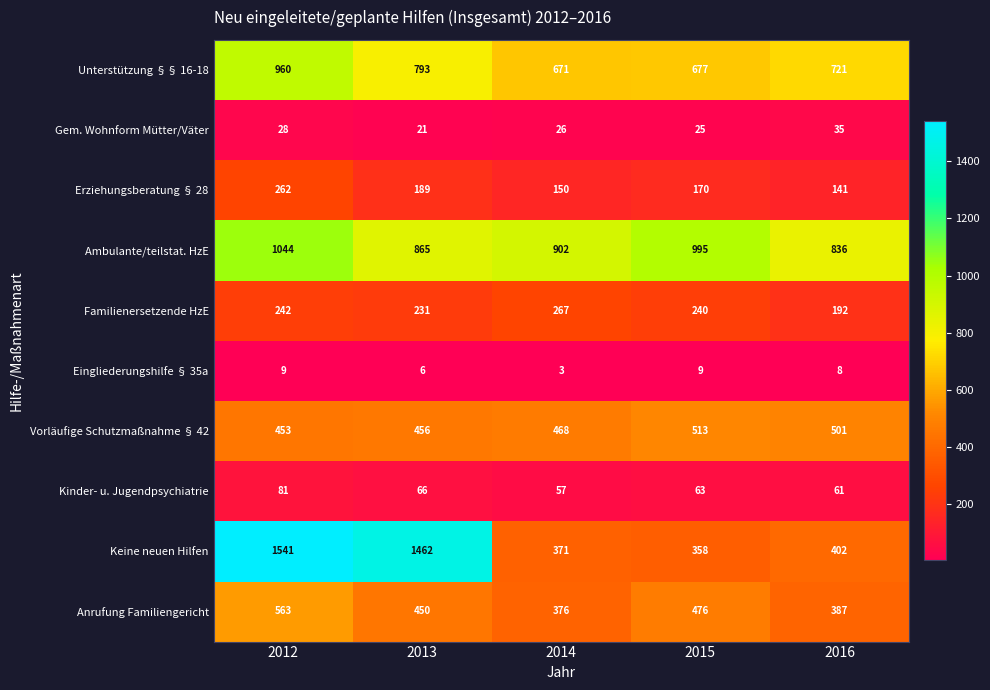

What is the difference between the second highest and minimum values in the Familienersetzende HzE series?

50